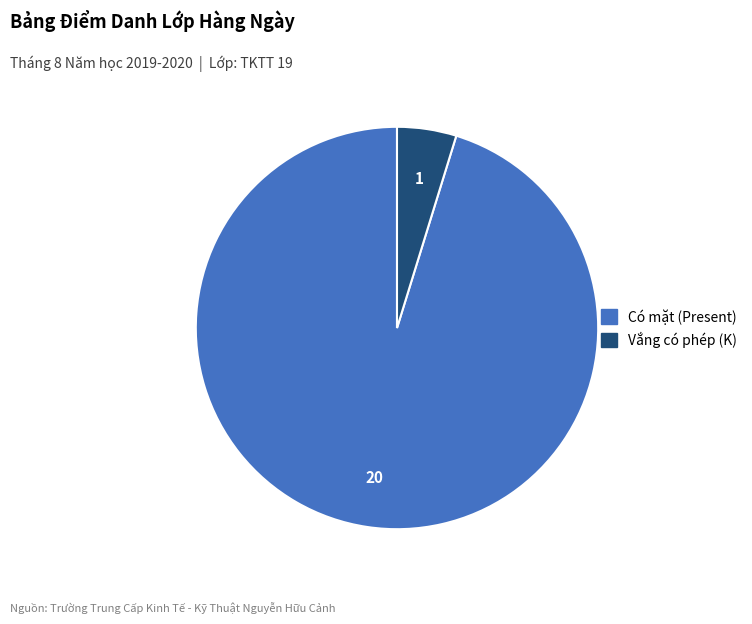

Does any single category account for the majority?

Yes